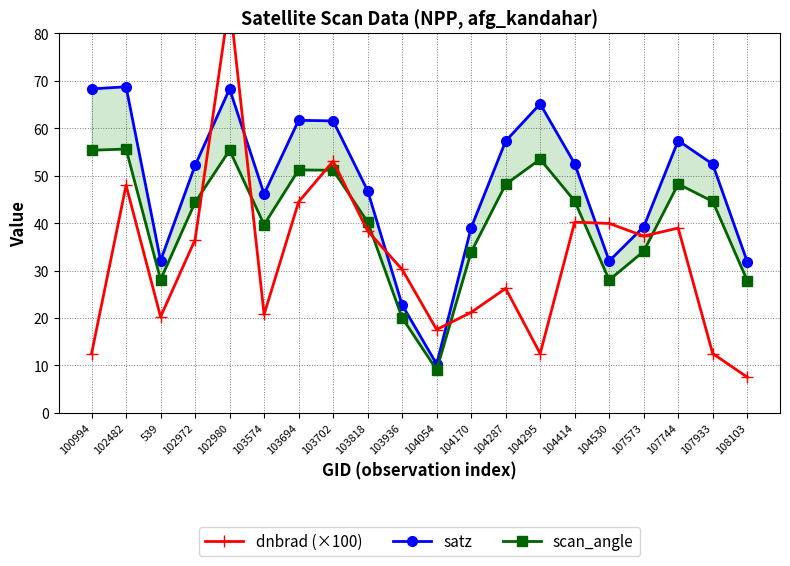

True or false: dnbrad (×100) has a value of 11.2 at 108103.

False